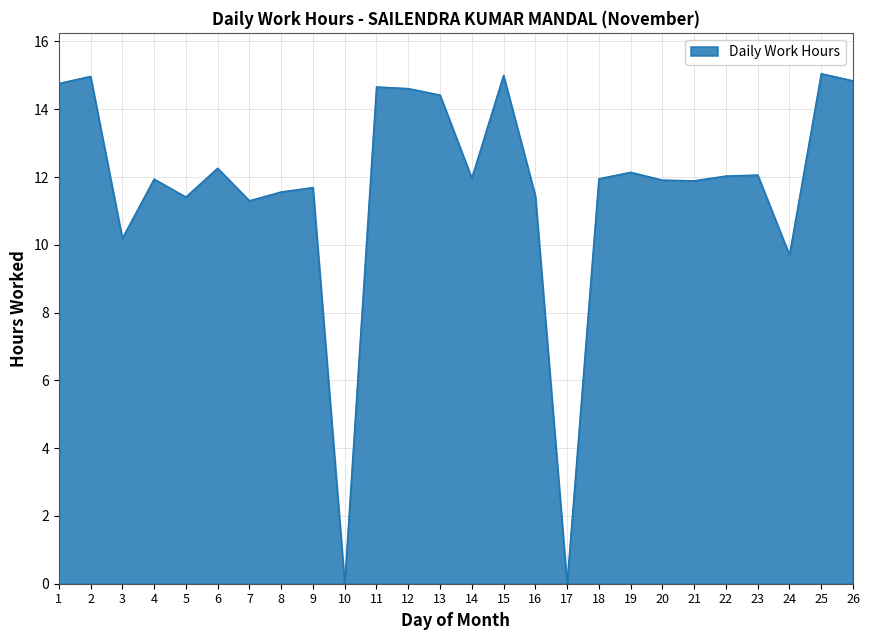

Approximately how many times larger is the value at 16 compared to 19?

0.9